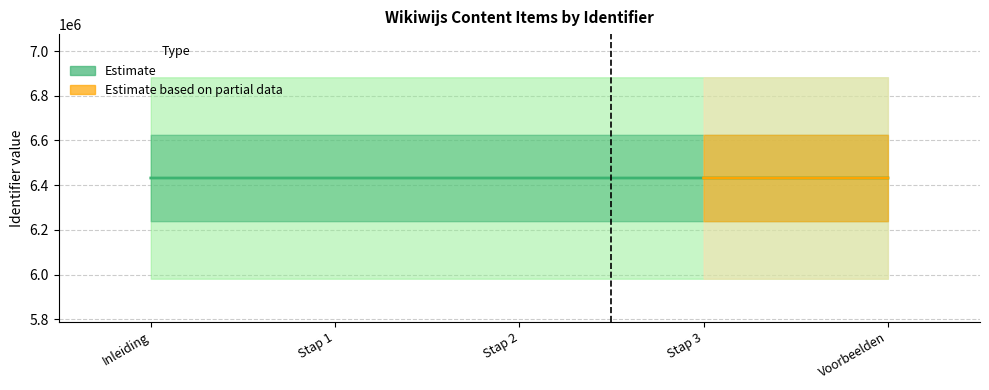

Is it true that the value at Stap 1 is 2359366?

False